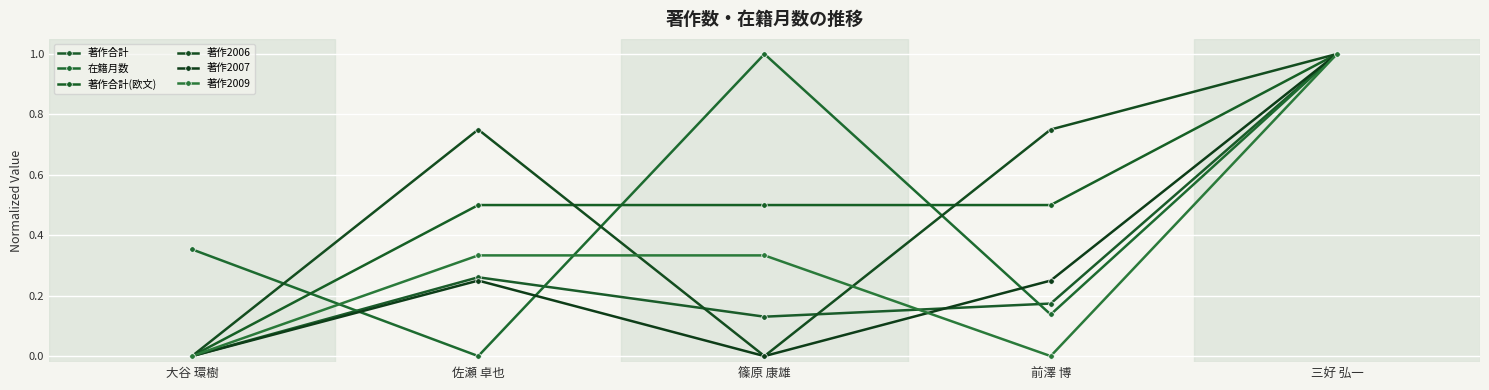

Reading left to right, transcribe all the data shown in this chart.

著作合計: 大谷 環樹=0.0	佐瀬 卓也=0.3	篠原 康雄=0.1	前澤 博=0.2	三好 弘一=1.0
在籍月数: 大谷 環樹=0.4	佐瀬 卓也=0.0	篠原 康雄=1.0	前澤 博=0.1	三好 弘一=1.0
著作合計(欧文): 大谷 環樹=0.0	佐瀬 卓也=0.5	篠原 康雄=0.5	前澤 博=0.5	三好 弘一=1.0
著作2006: 大谷 環樹=0.0	佐瀬 卓也=0.8	篠原 康雄=0.0	前澤 博=0.8	三好 弘一=1.0
著作2007: 大谷 環樹=0.0	佐瀬 卓也=0.2	篠原 康雄=0.0	前澤 博=0.2	三好 弘一=1.0
著作2009: 大谷 環樹=0.0	佐瀬 卓也=0.3	篠原 康雄=0.3	前澤 博=0.0	三好 弘一=1.0